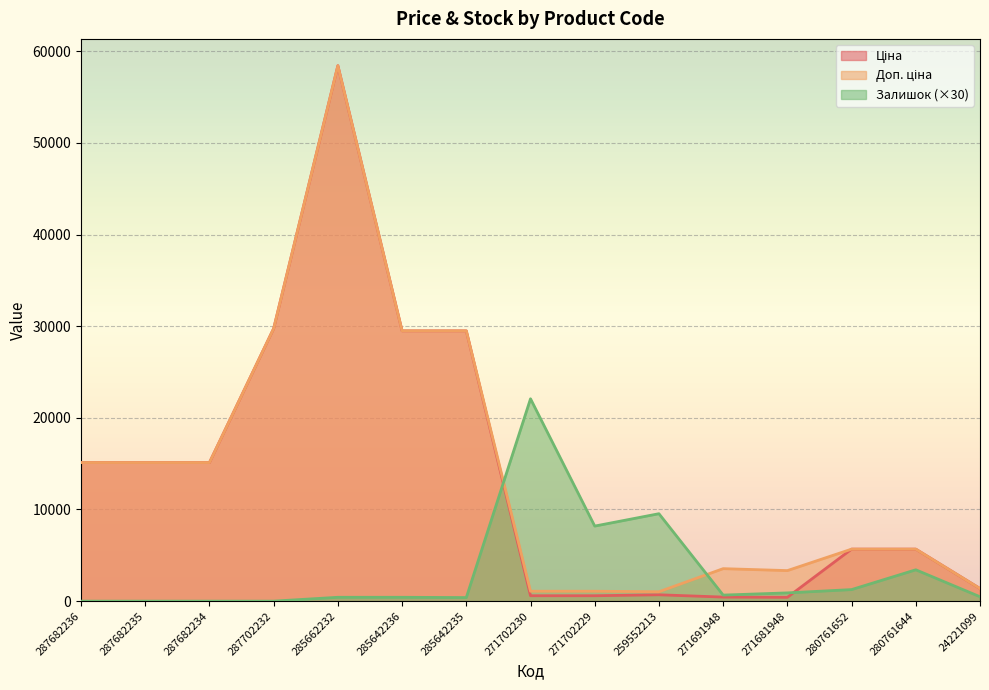

How many lines are shown in the chart?

3